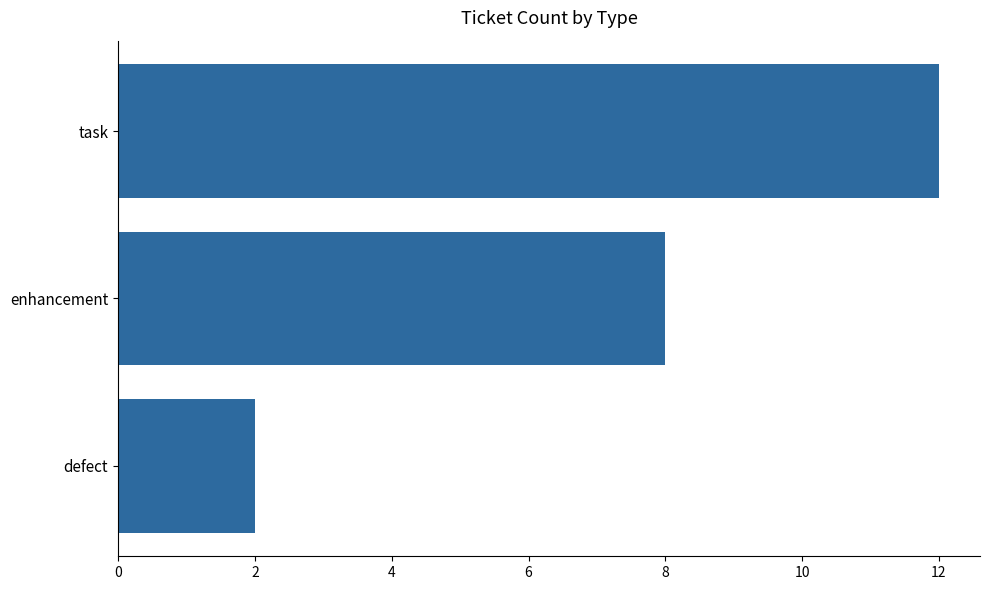

What is the minimum value shown in the chart?

2